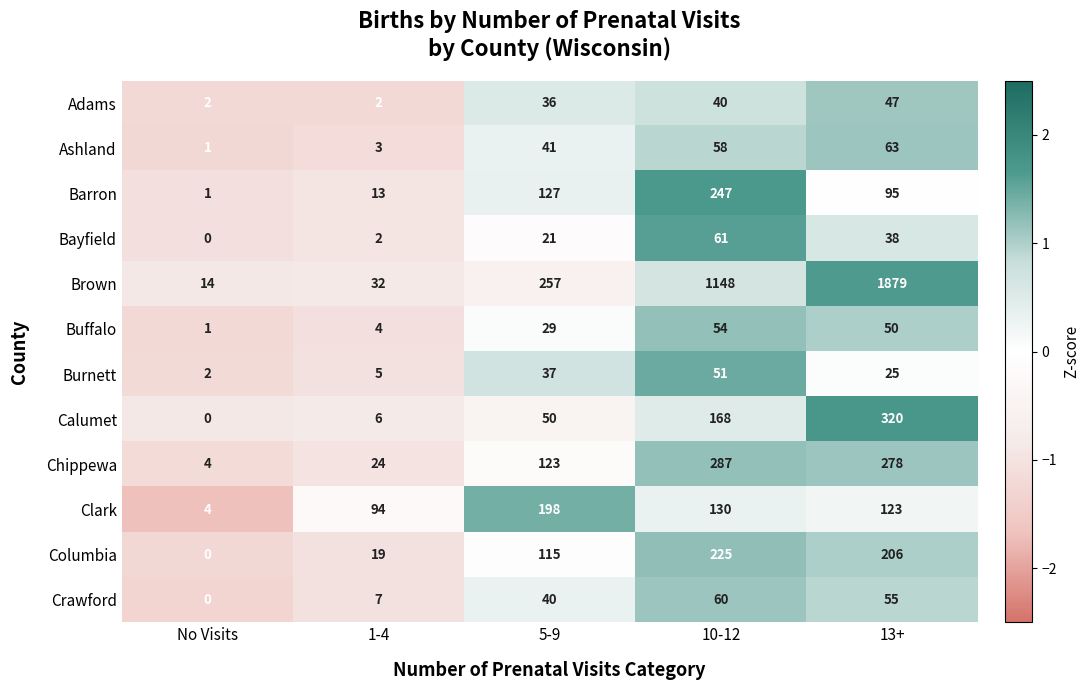

At which category does the chart reach its peak across all series?

13+